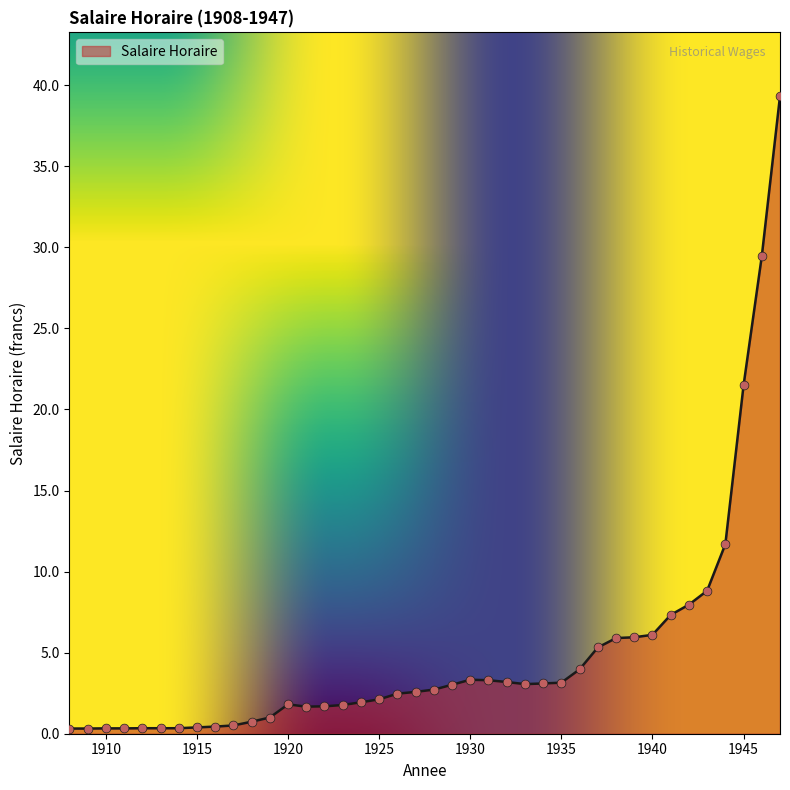

What is the greatest value displayed?

39.3